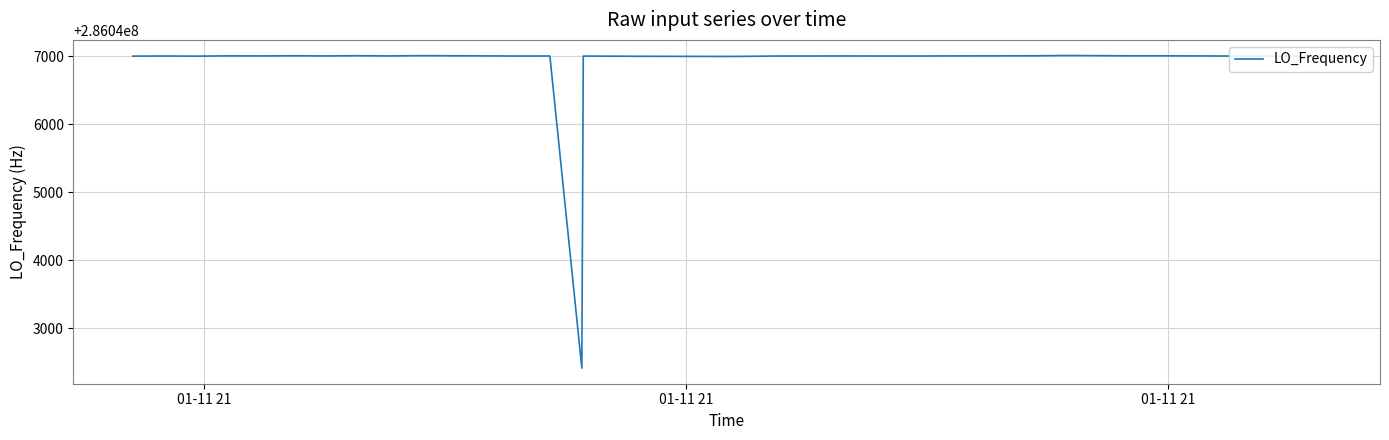

What is the minimum value shown in the chart?

286042416.8